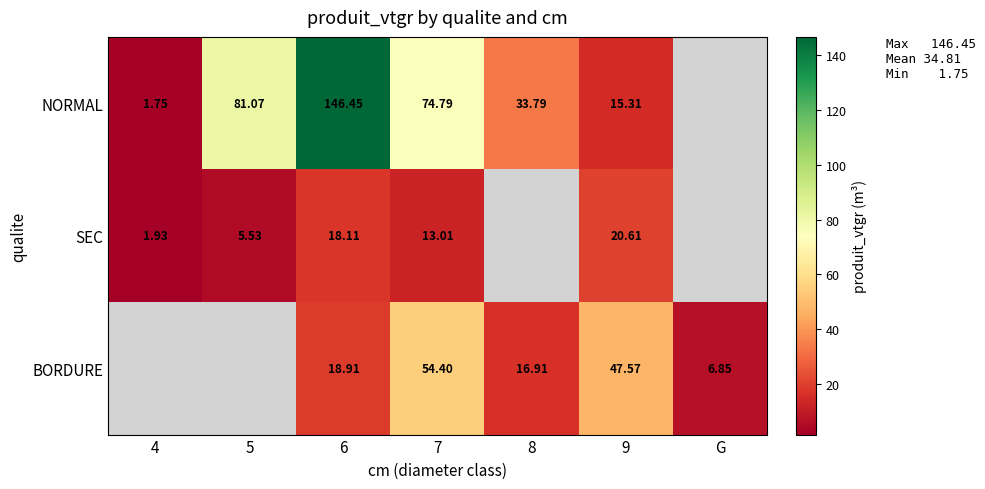

What is the smallest value displayed?

1.8